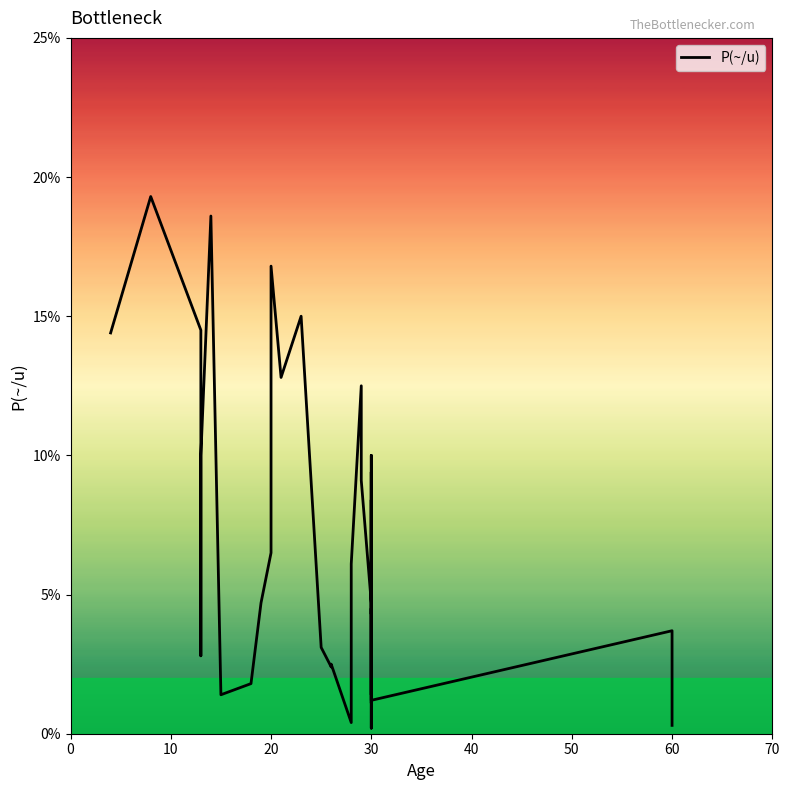

What is the smallest value displayed?

0.2